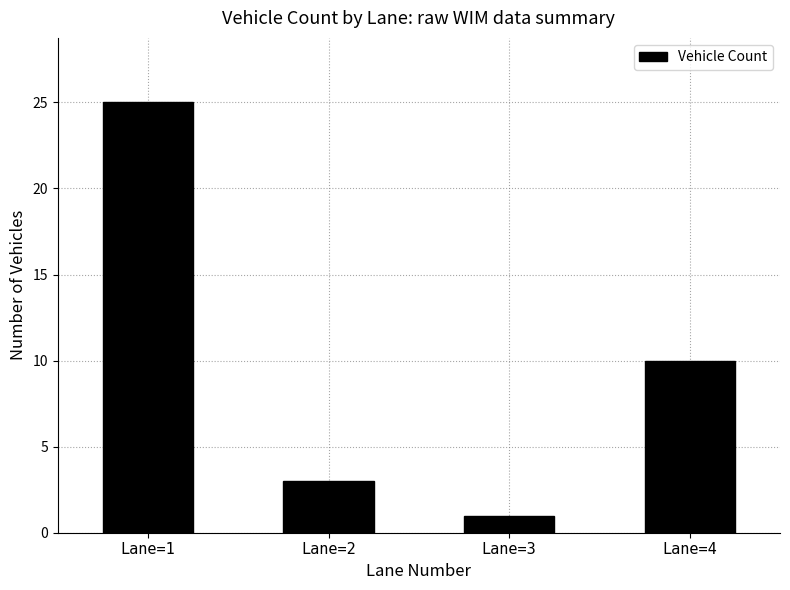

How many bars are there in total?

4